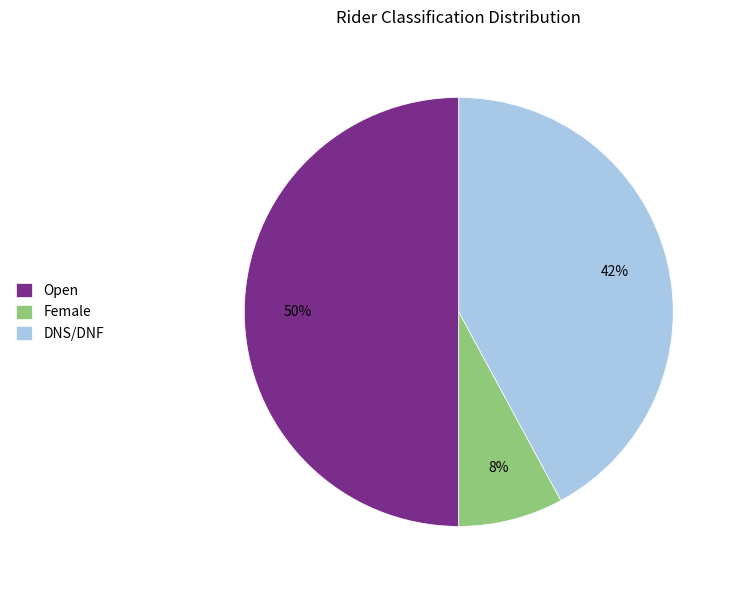

Between Female and Open, which is larger?

Open